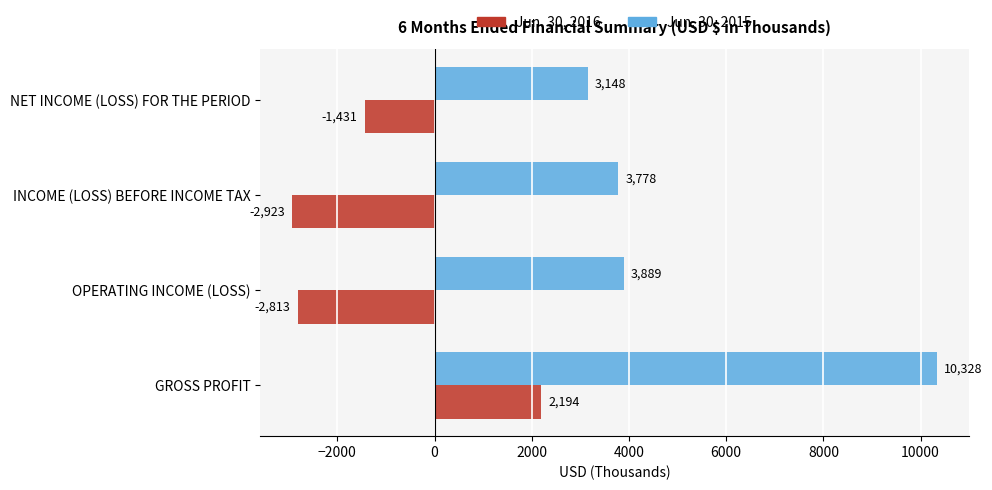

How many distinct data groups are displayed?

2